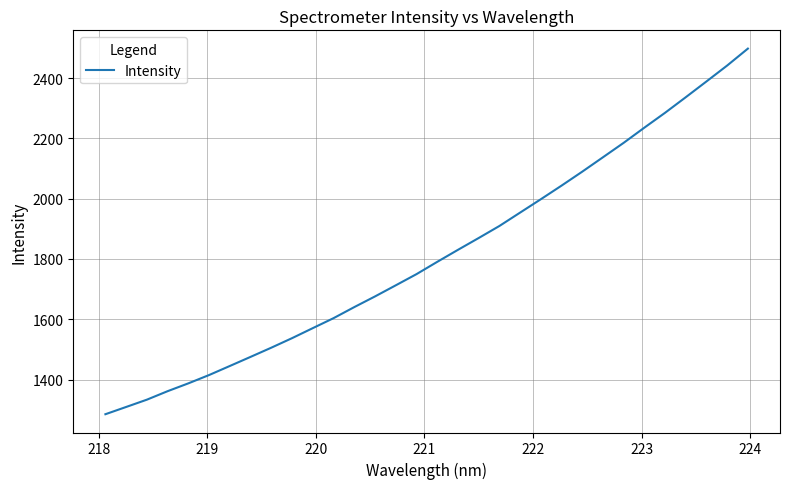

What is the sum of all values?

58000.0